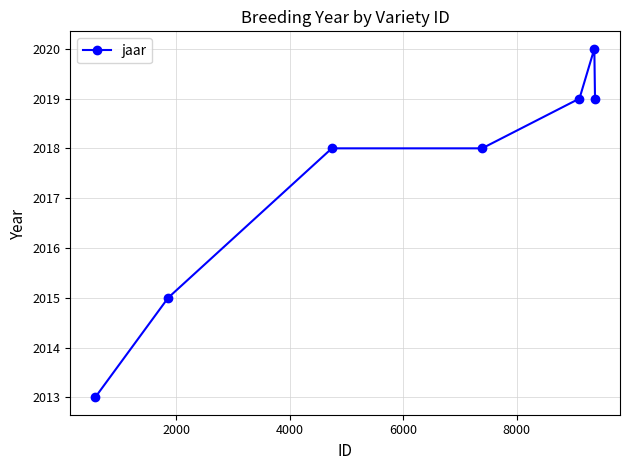

True or false: there are more than 0 points higher than both neighbors.

True